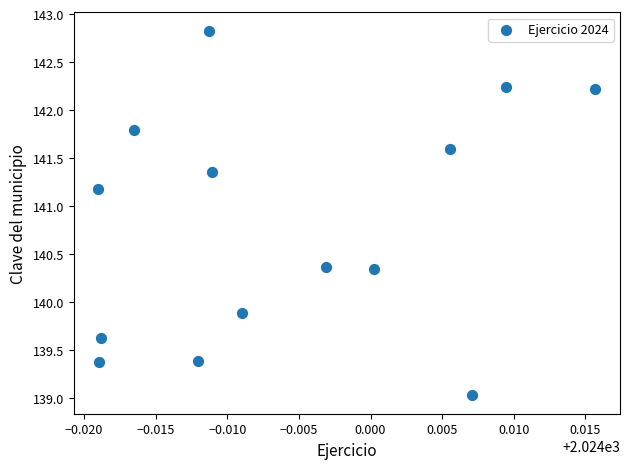

What is the range of Y values (max minus min)?

3.8